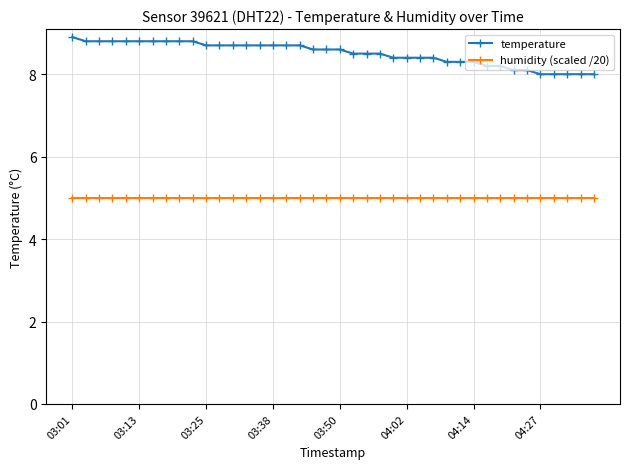

Which series has the largest range (max minus min)?

temperature